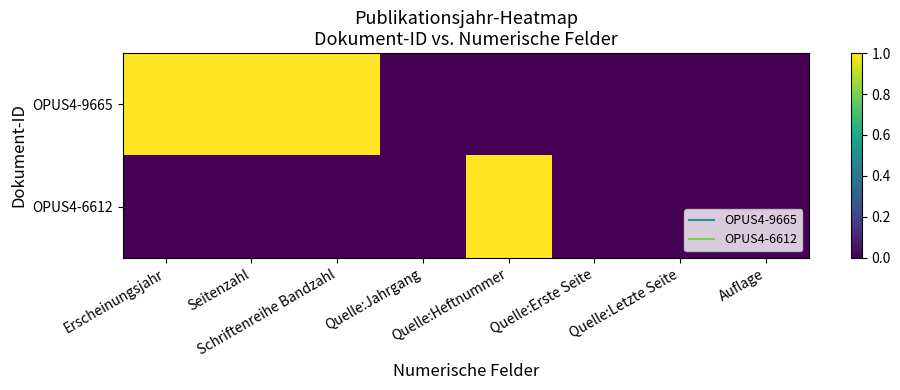

At how many categories does at least one series exceed 0?

4